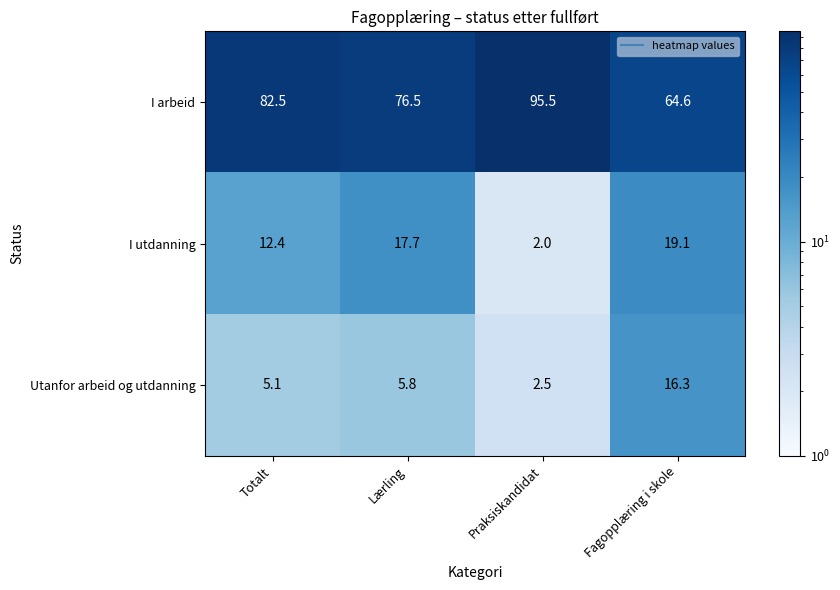

Which series has the widest spread of values?

I arbeid